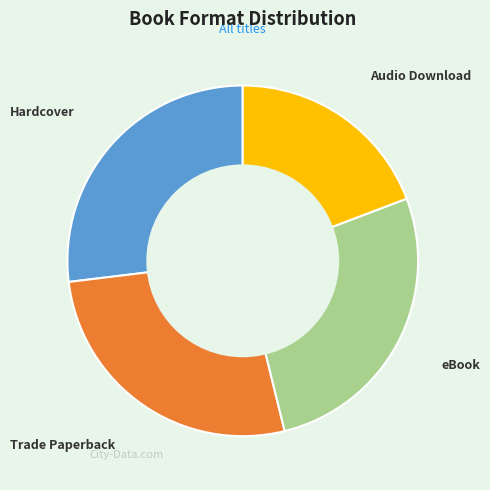

What is the smallest slice in the pie chart?

Audio Download